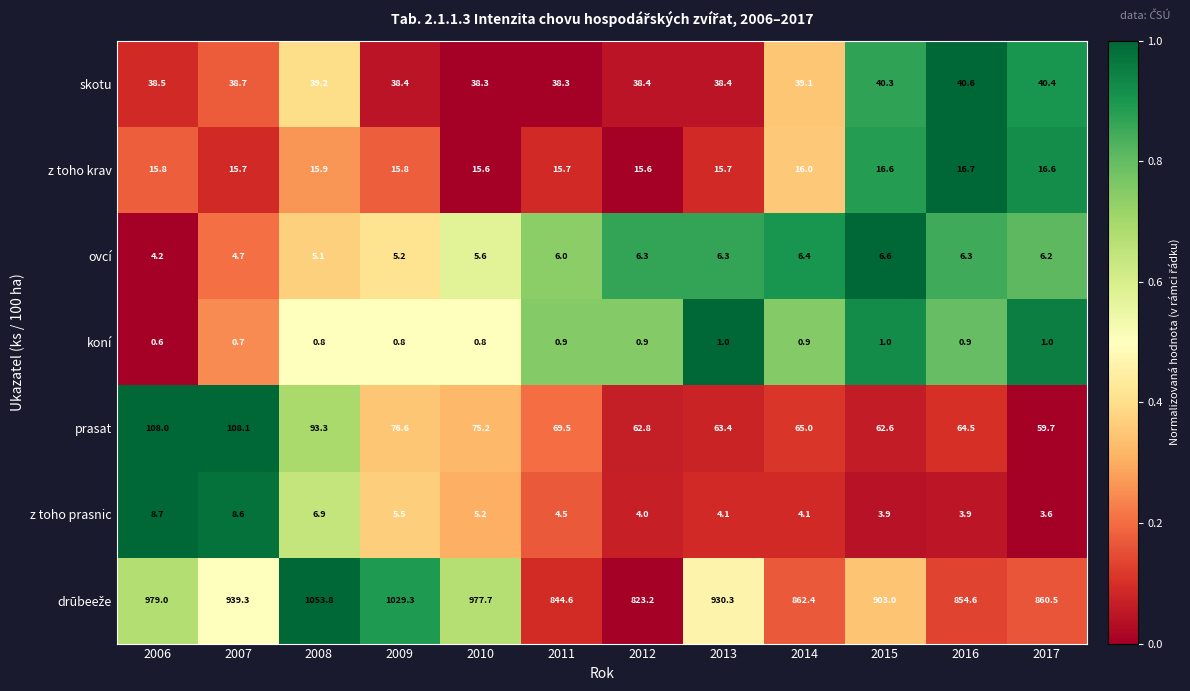

At how many categories does at least one series exceed 0?

12